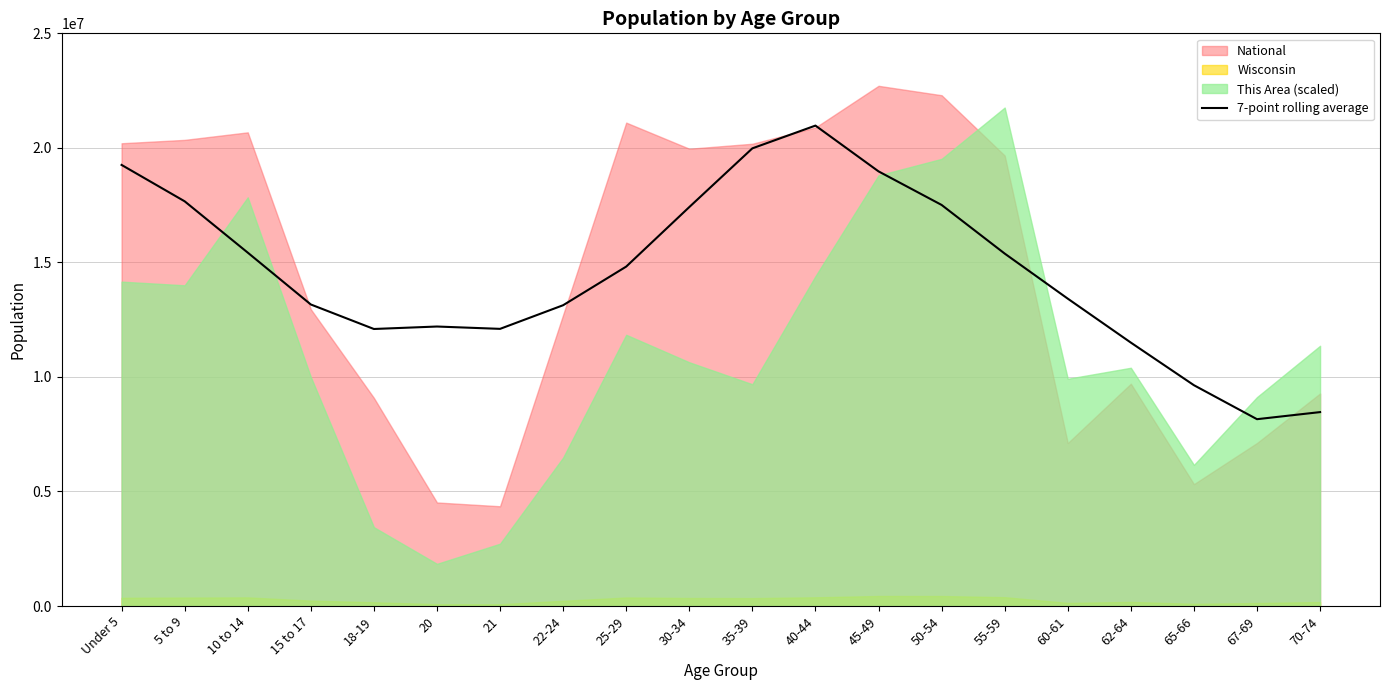

List the labels in order of value, largest first.

40-44, 35-39, Under 5, 45-49, 5 to 9, 50-54, 30-34, 10 to 14, 55-59, 25-29, 60-61, 15 to 17, 22-24, 20, 21, 18-19, 62-64, 65-66, 70-74, 67-69